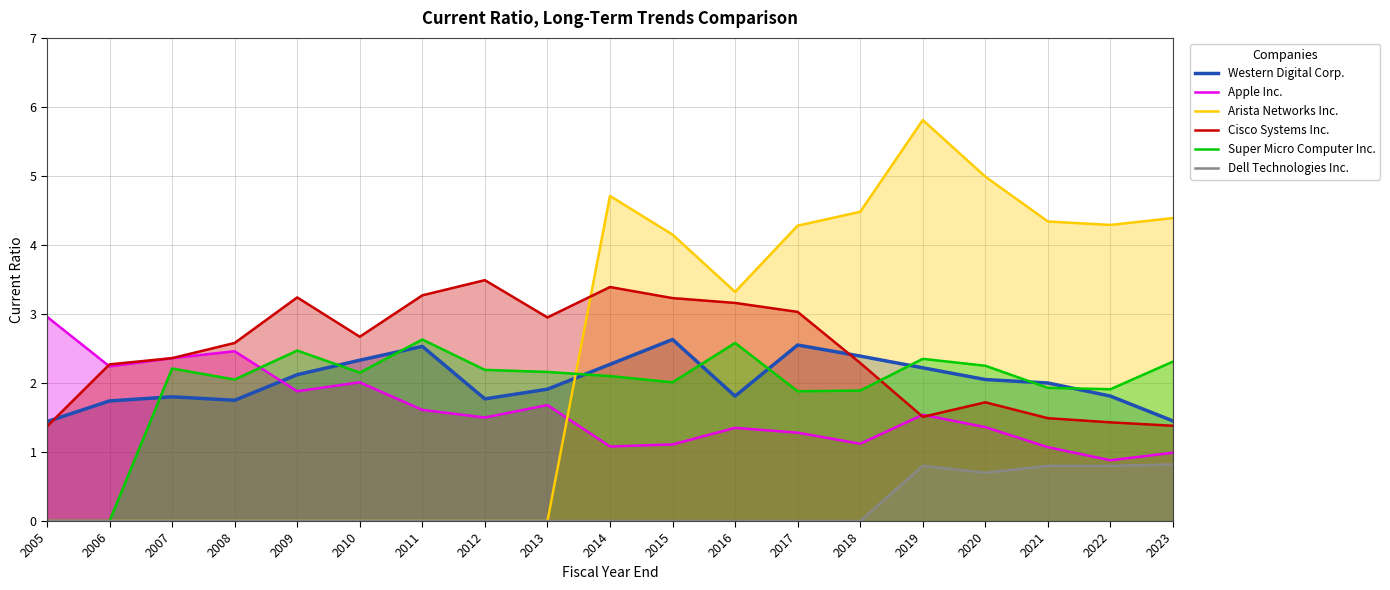

Where do Western Digital Corp. and Cisco Systems Inc. first cross each other?

2005 and 2006